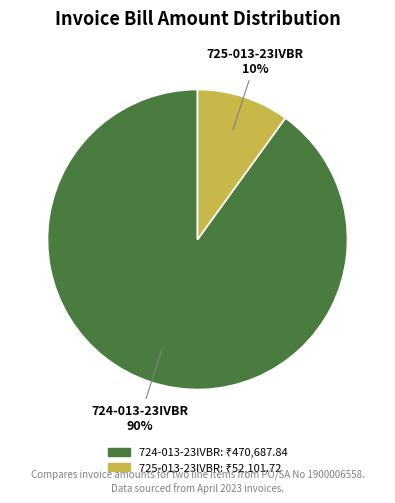

Do 724-013-23IVBR and 725-013-23IVBR together represent more than half of the pie?

Yes